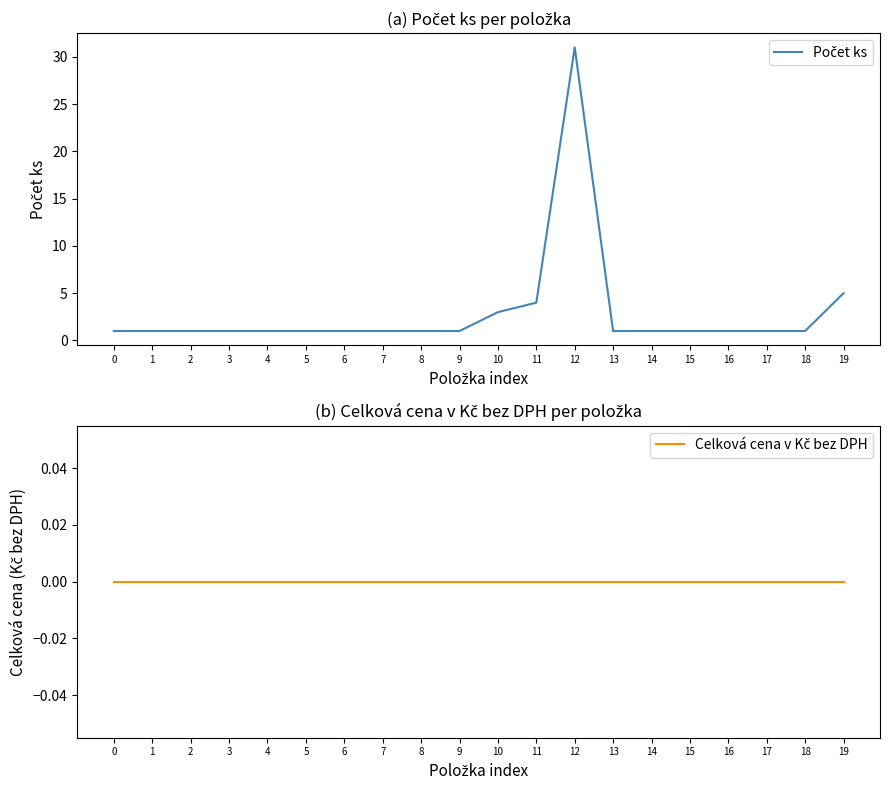

True or false: Počet ks and Celková cena v Kč bez DPH intersect in this chart.

False